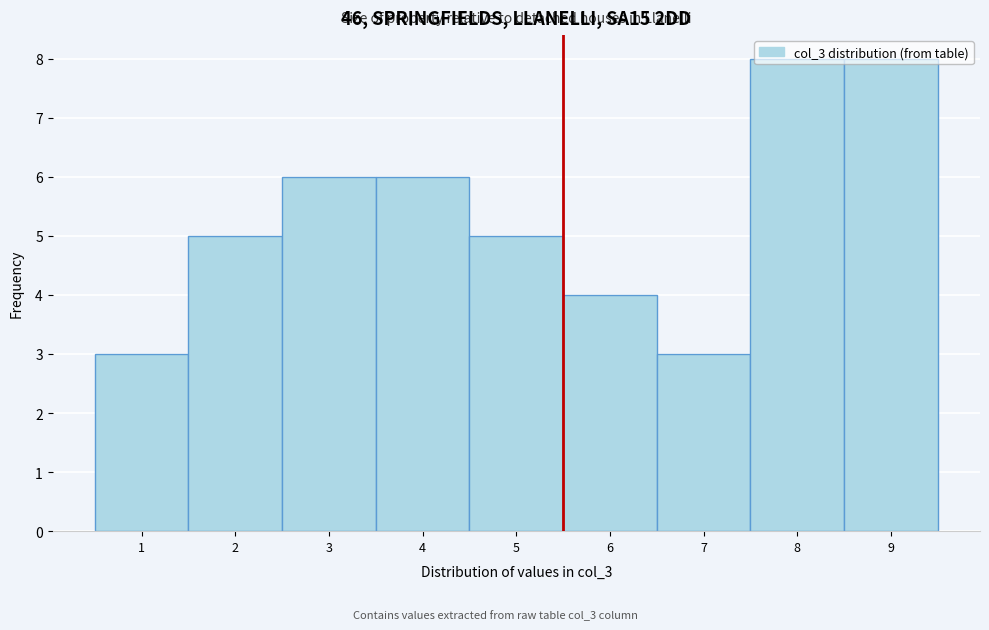

What is the height of the bar covering 8.5 to 9.5 on the x-axis? The values are not printed on the chart, so give them approximately, as read against the axis.

8